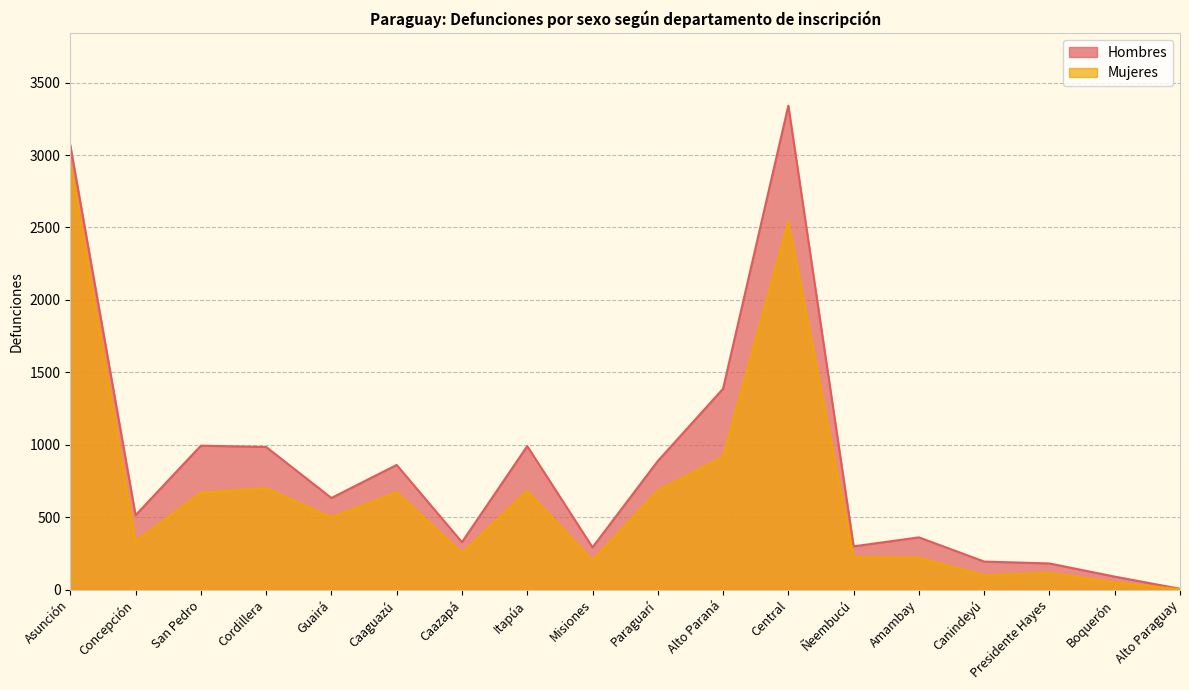

How many interior local peaks does the Mujeres series have?

5